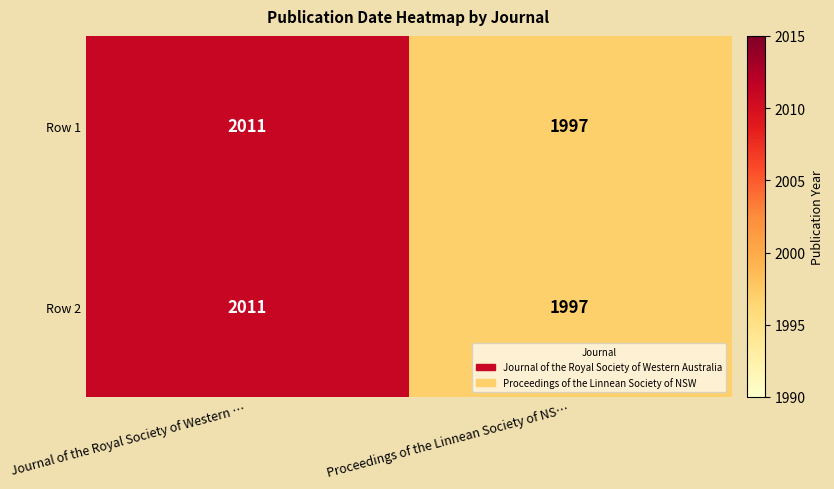

What is the sum of the Row 2 values at Journal of the Royal Society of Western … and Proceedings of the Linnean Society of NS…?

4008